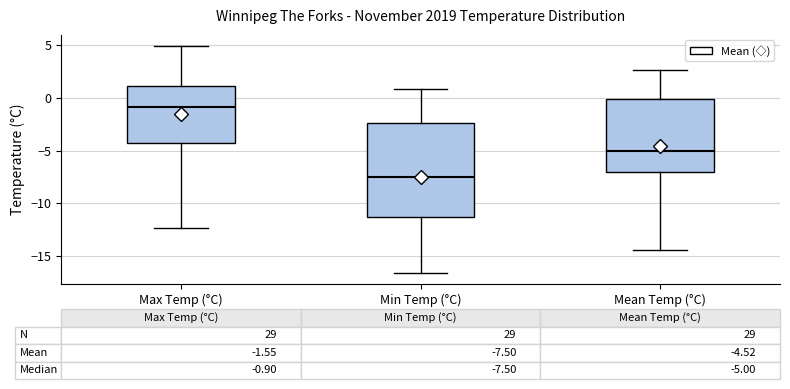

Which box is the tallest, from its lower edge to its upper edge?

Min Temp (°C)